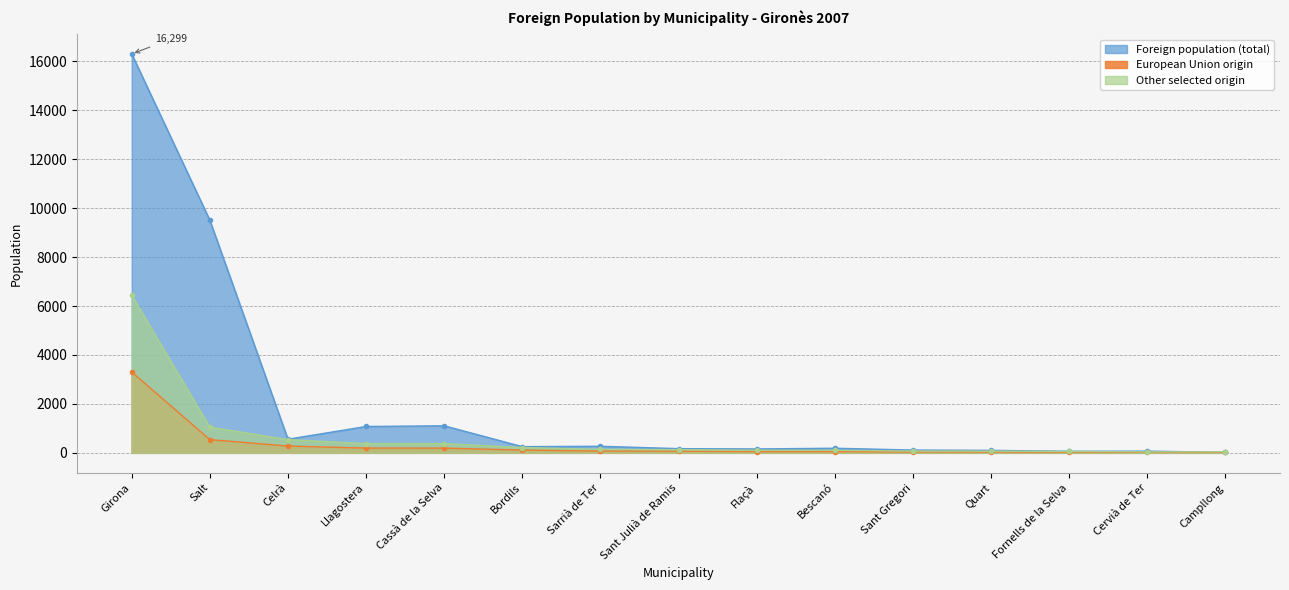

List the series in order of their peak value, highest first.

Foreign population (total), Other selected origin, European Union origin